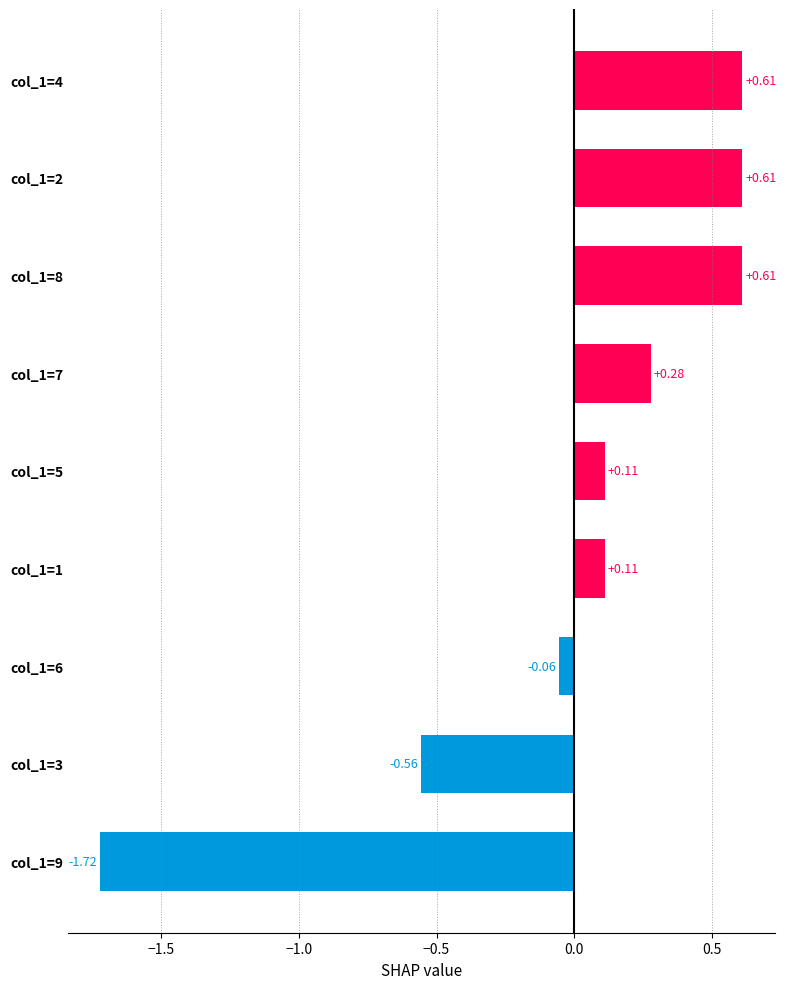

What is the difference between the maximum and minimum values?

2.3